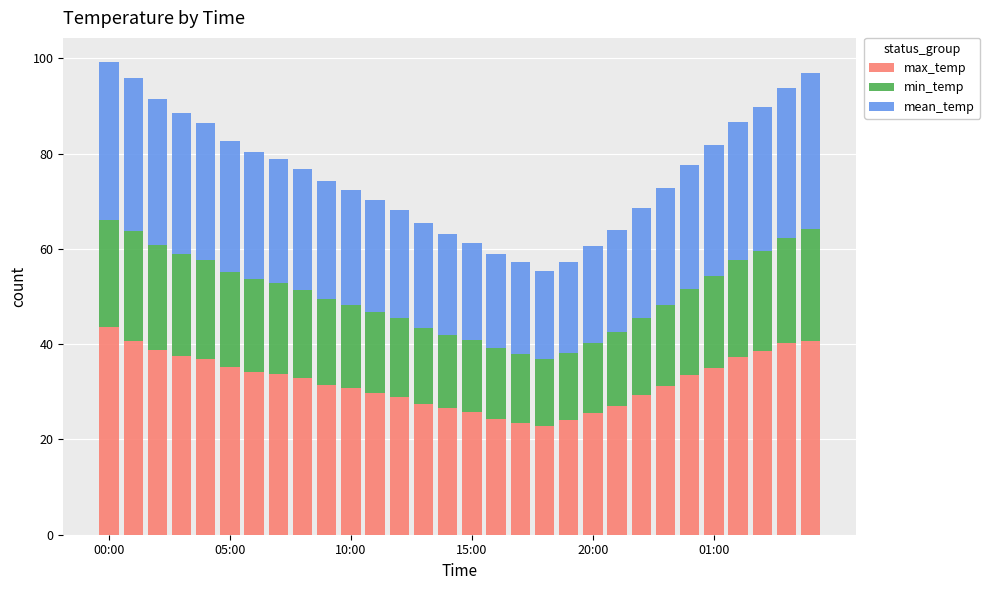

What is the maximum value for max_temp?

43.6